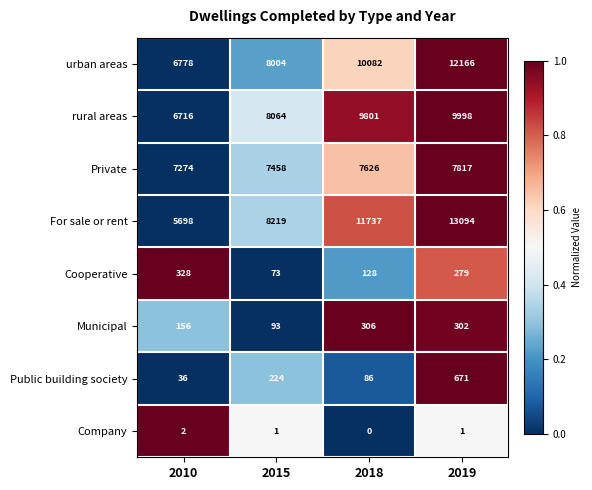

At which label is Public building society closest to 353?

2015